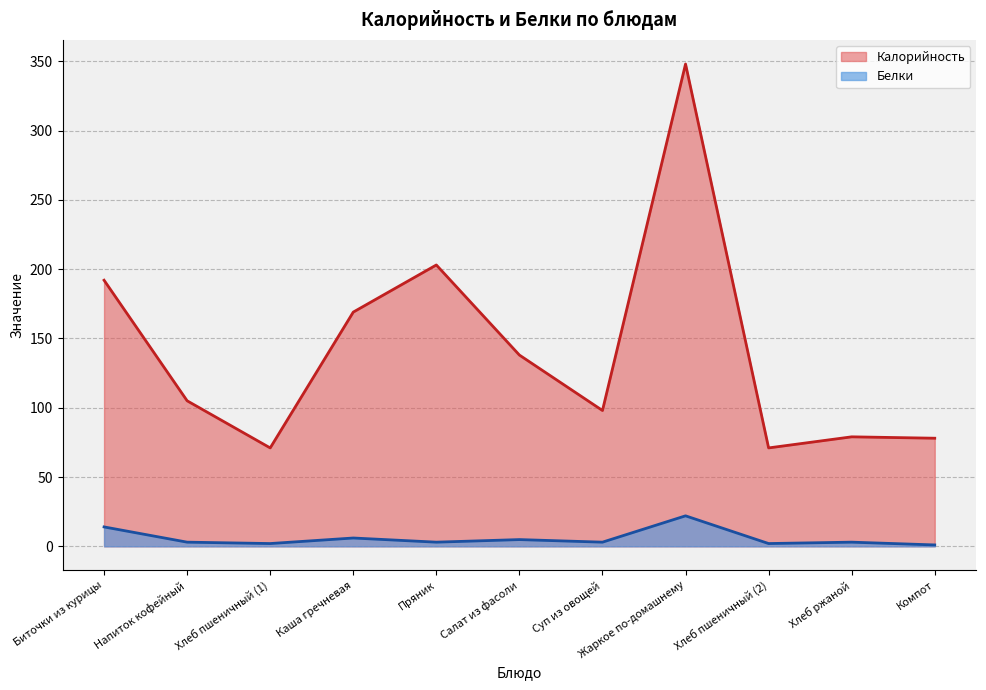

Read the Калорийность value at Хлеб пшеничный (1).

71.0